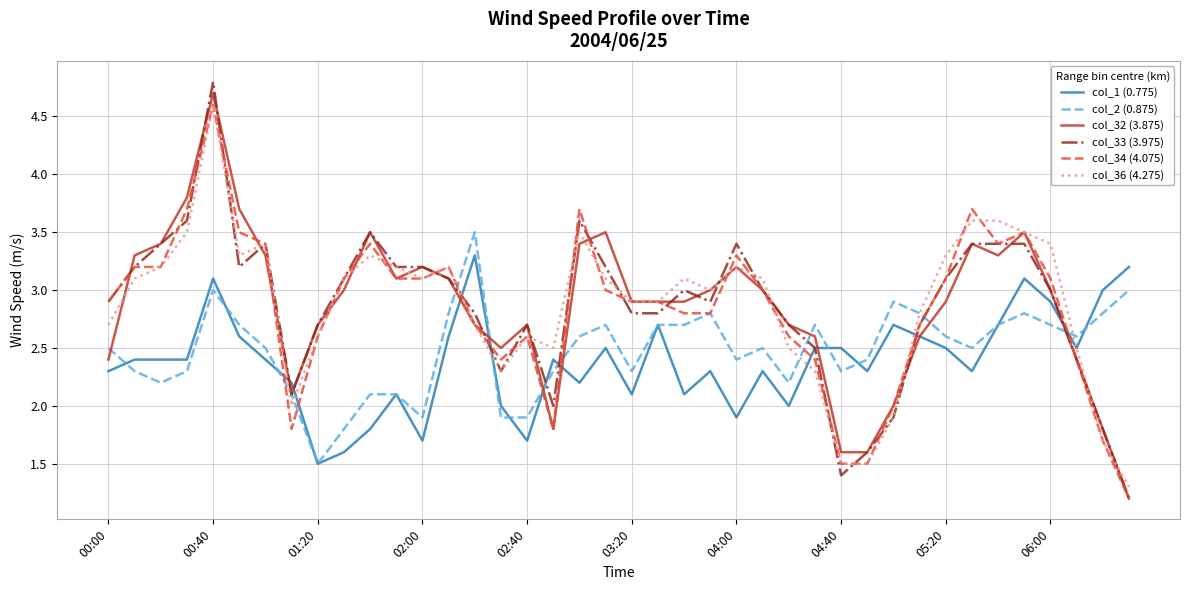

What is the lowest value of the col_32 (3.875) series?

1.2